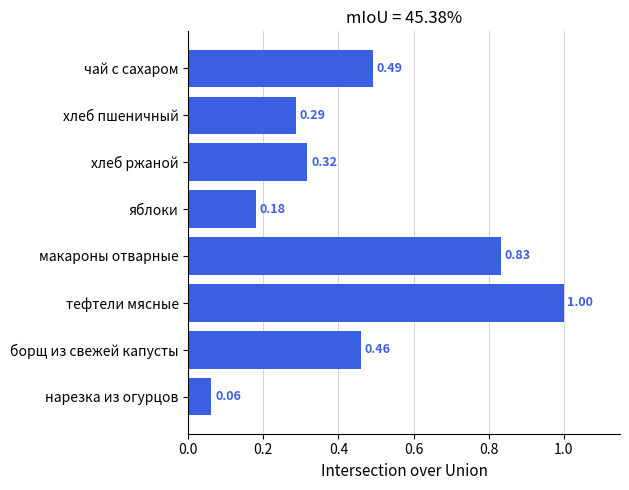

List the labels in order of value, largest first.

тефтели мясные, макароны отварные, чай с сахаром, борщ из свежей капусты, хлеб ржаной, хлеб пшеничный, яблоки, нарезка из огурцов